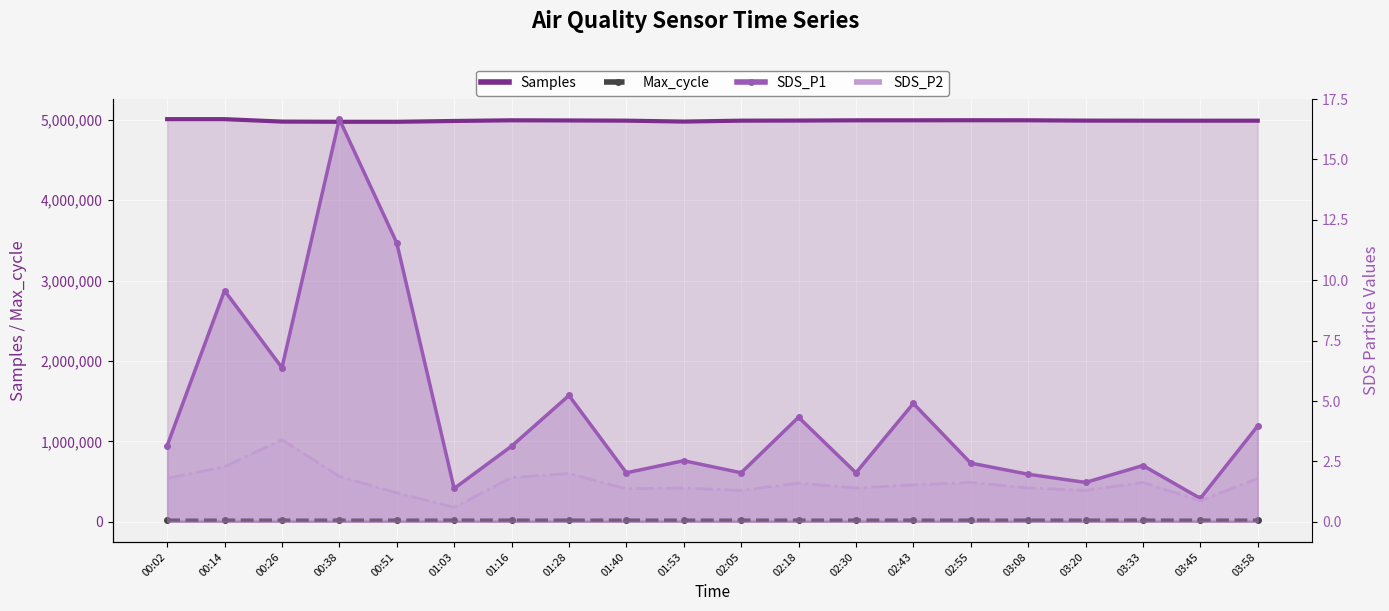

At which category does SDS_P1 reach its first local valley?

00:26